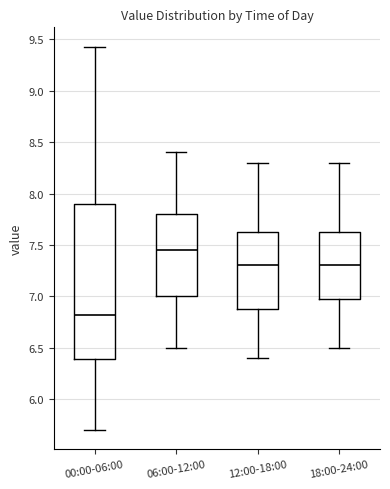

Reading left to right, transcribe this box plot: for each box, give where its median line is, the range the box spans, and where its two whiskers end, as read against the y-axis. The values are not printed on the chart, so give them approximately, as read against the axis.

00:00-06:00: median 6.80, box 6.40 to 7.90, whiskers 5.70 to 9.45
06:00-12:00: median 7.45, box 7.00 to 7.80, whiskers 6.50 to 8.40
12:00-18:00: median 7.30, box 6.90 to 7.65, whiskers 6.40 to 8.30
18:00-24:00: median 7.30, box 7.00 to 7.65, whiskers 6.50 to 8.30